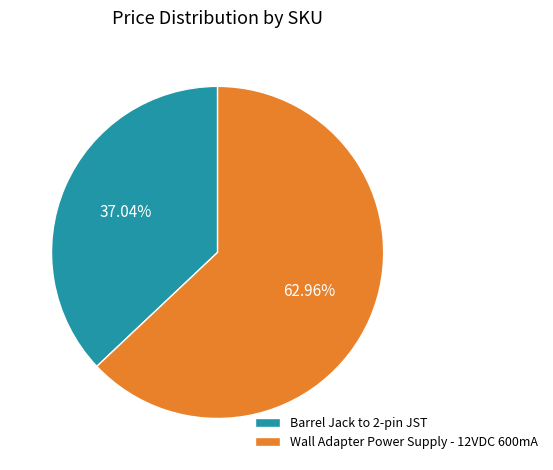

Which slice is the smallest?

Barrel Jack to 2-pin JST